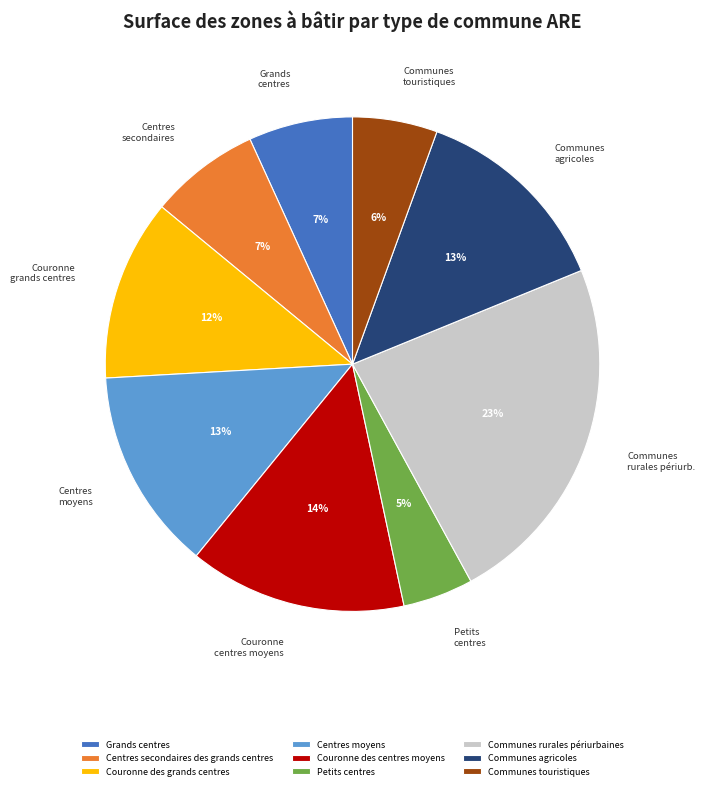

Does any single category account for the majority?

No